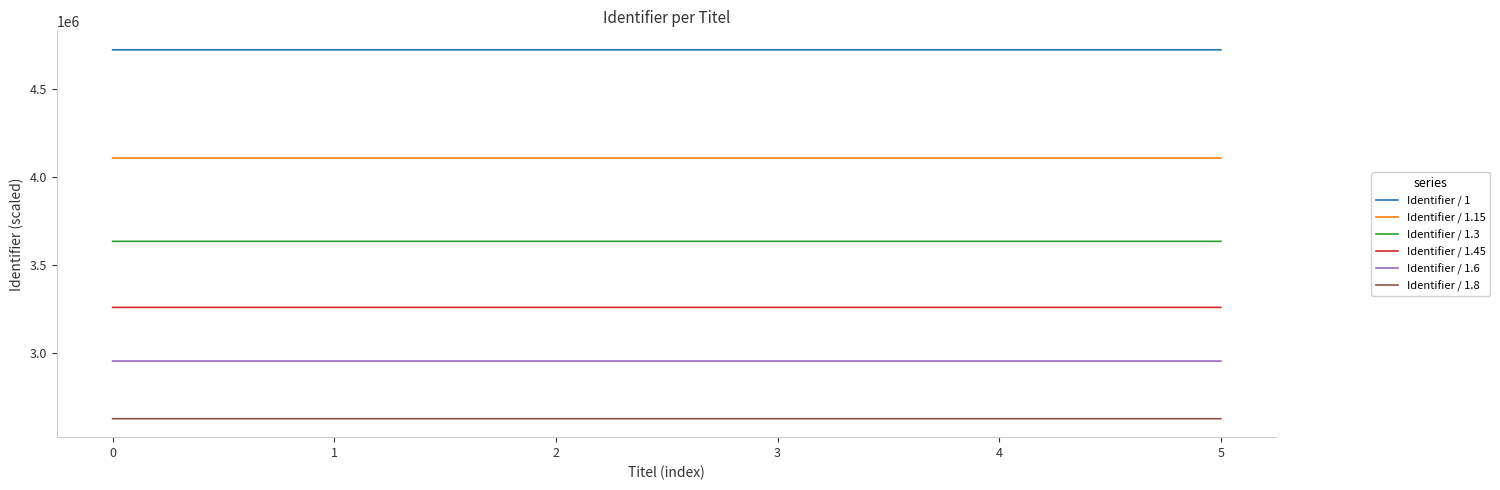

True or false: Identifier / 1.45 and Identifier / 1 intersect in this chart.

False